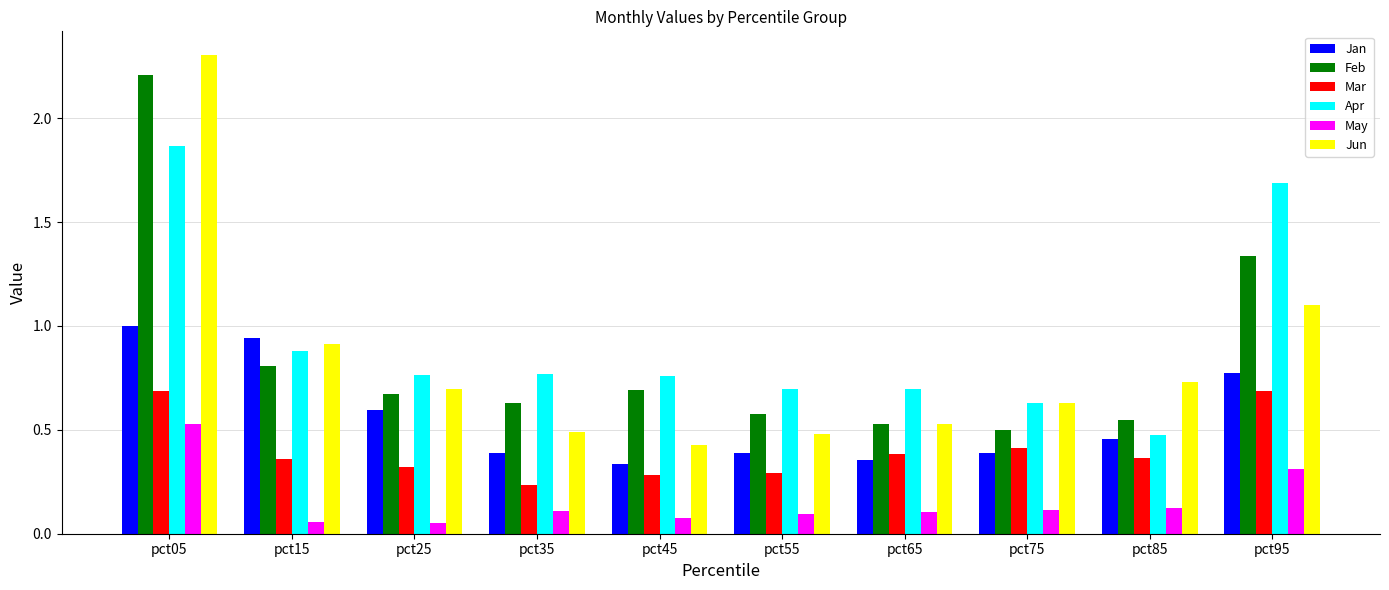

Which series has the largest range (max minus min)?

Jun